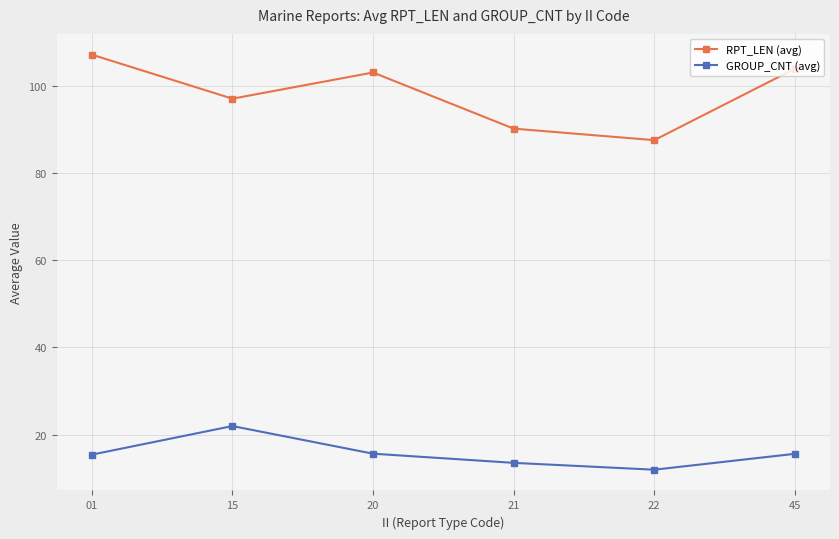

What is the difference between the maximum and minimum values in the GROUP_CNT (avg) series?

10.0